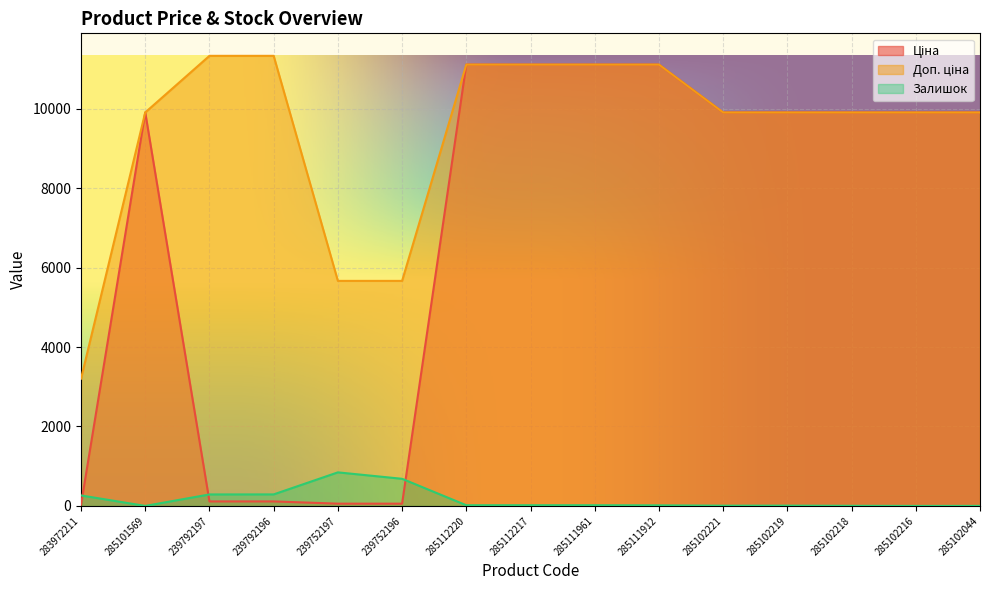

The value of Доп. ціна at 285111912 is 19005.9. True or false?

False